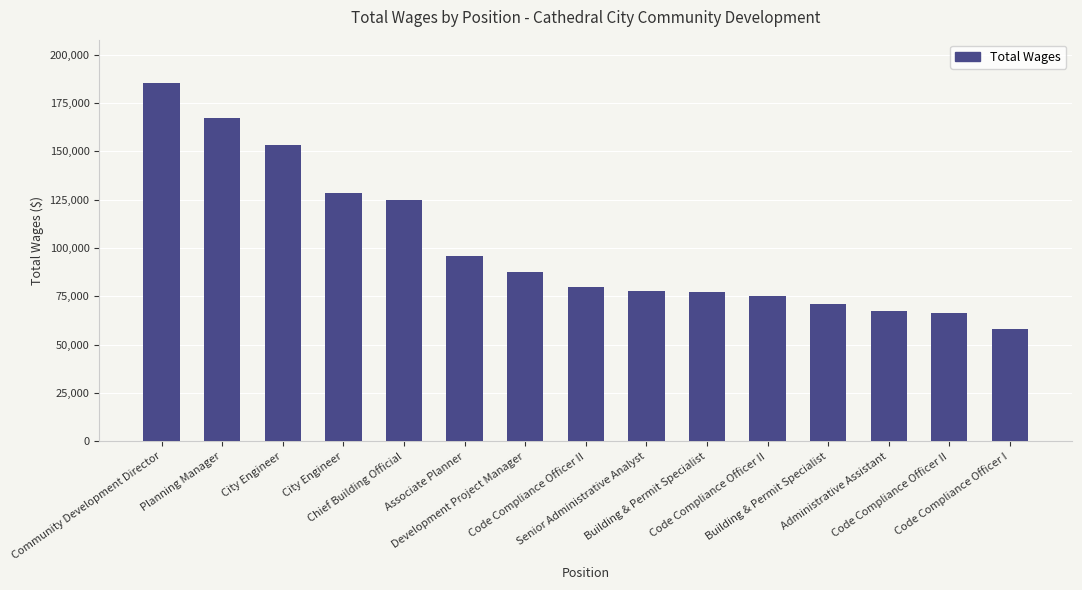

Does the chart contain any negative values?

No